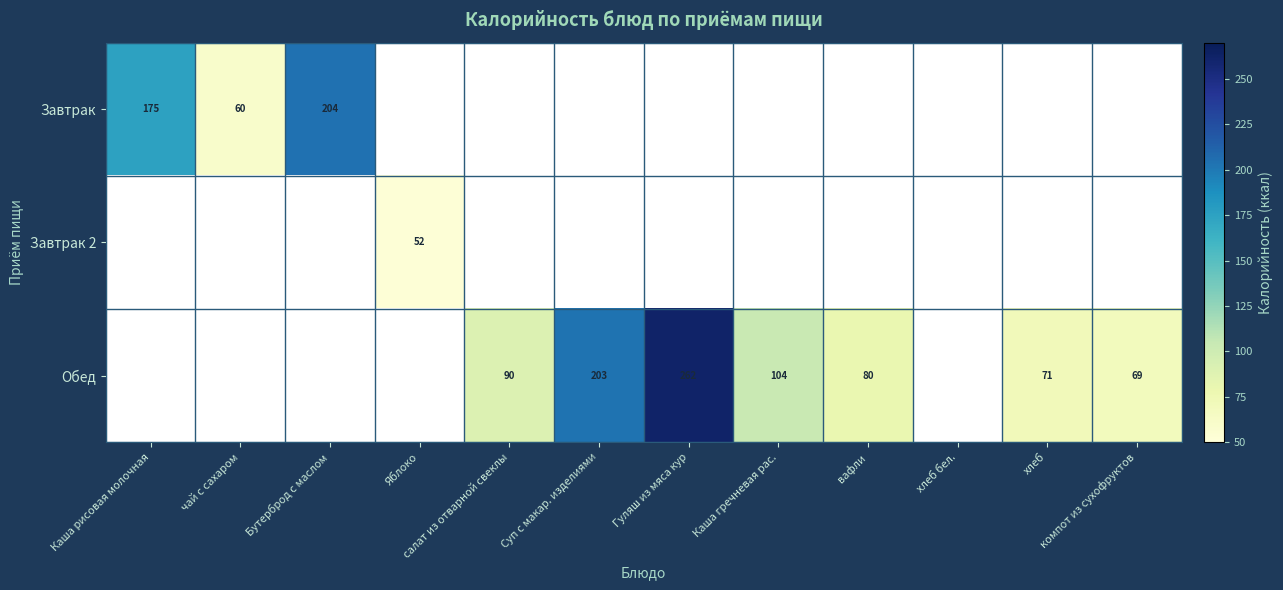

Is it true that Завтрак equals 57 at Каша рисовая молочная?

False